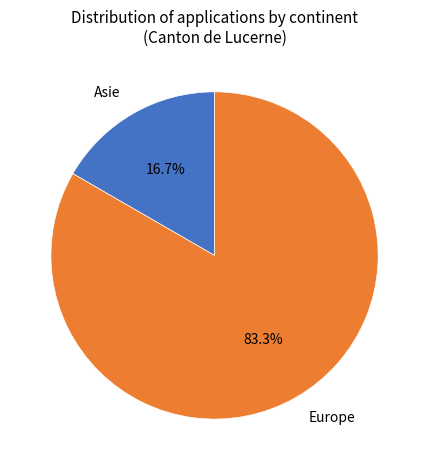

Does Asie represent more than half of the total?

No